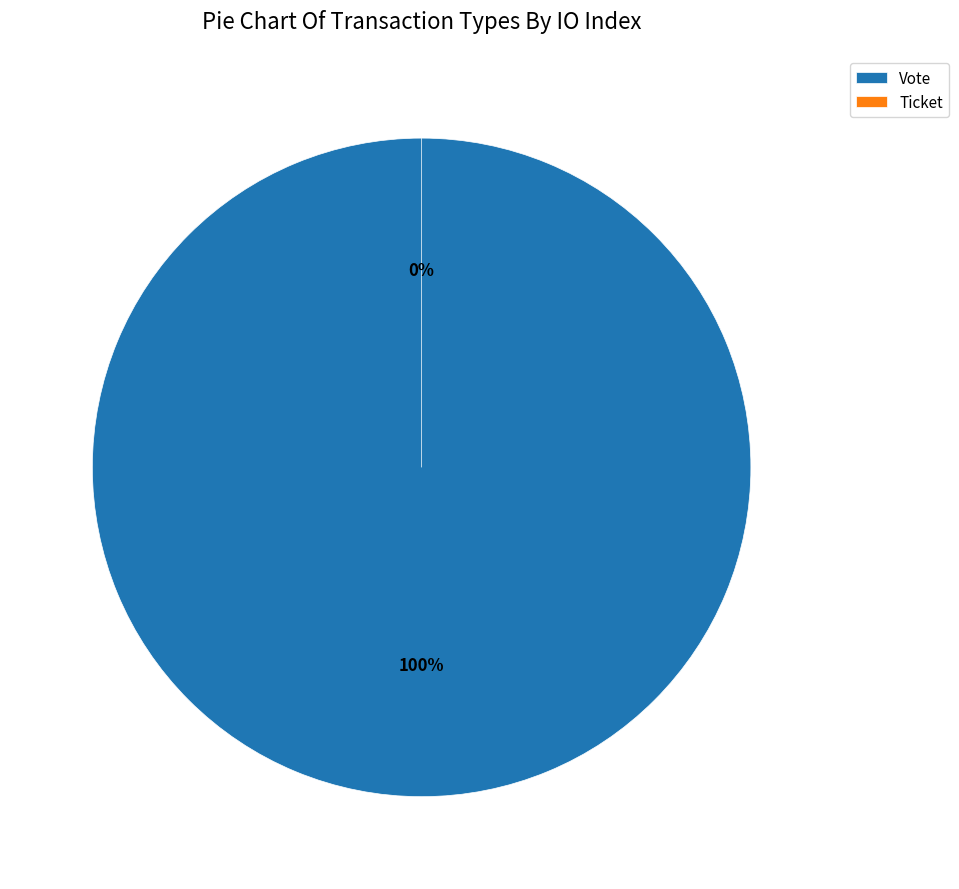

True or false: Ticket accounts for 0% of the total.

True